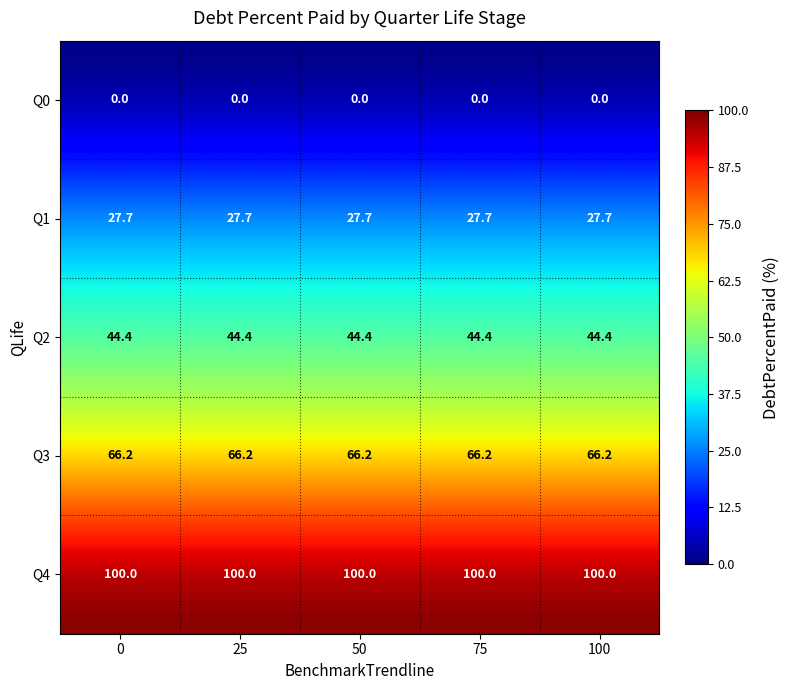

Which series has the largest total across all categories?

Q4